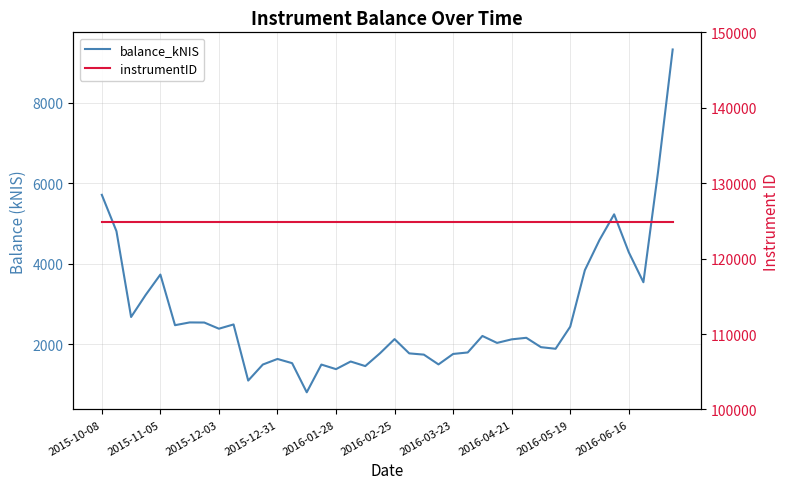

What position from the left is 13?

14